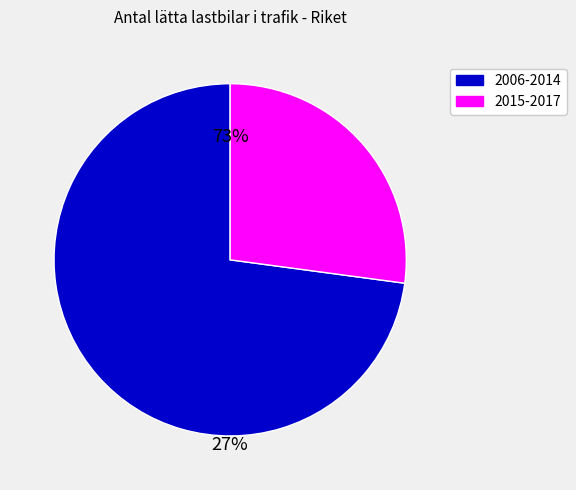

Does any single category account for the majority?

Yes